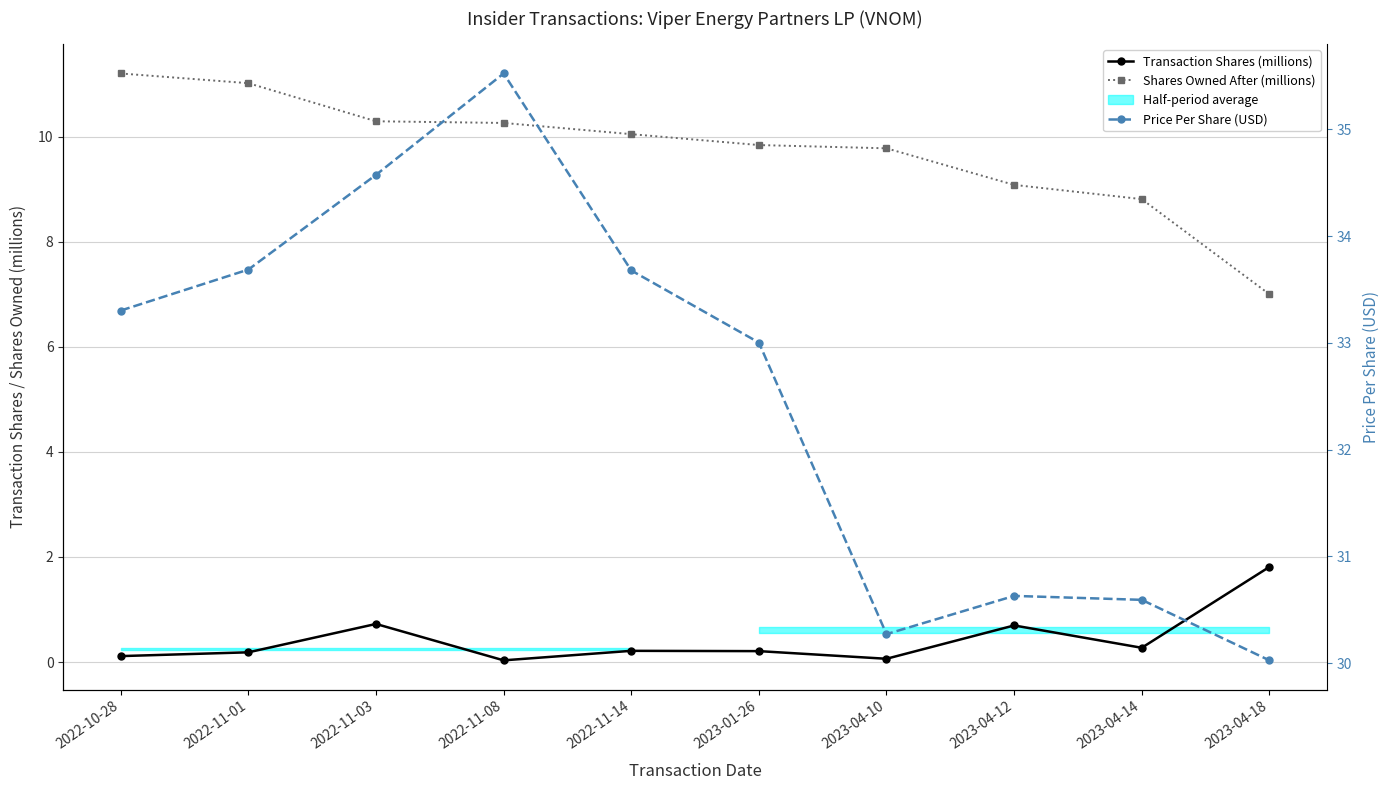

What is the value of the Price Per Share (USD) point at the 3rd from the left?

34.6